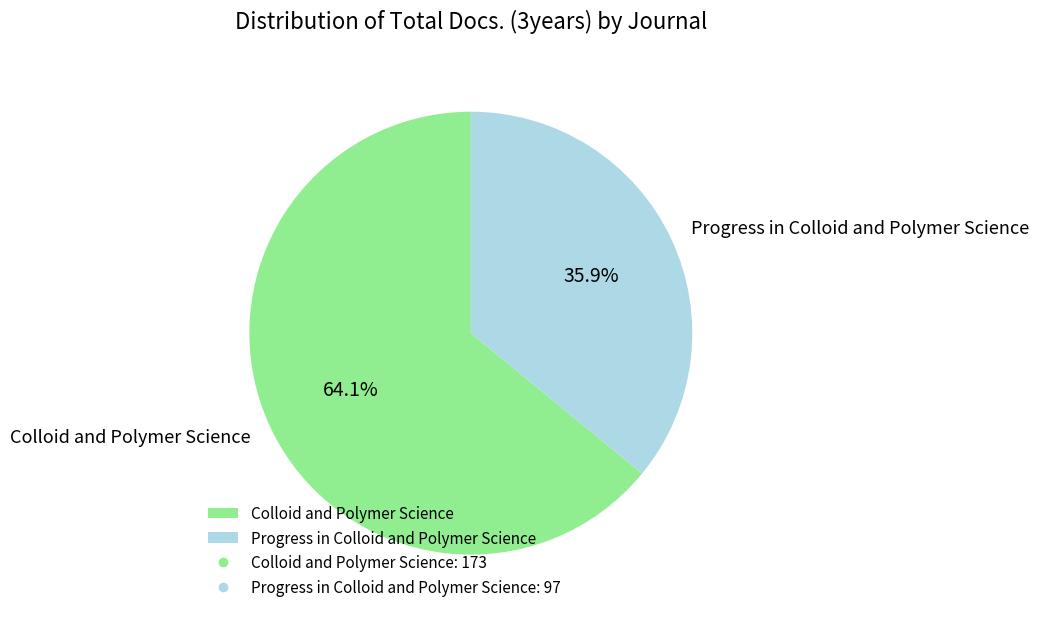

True or false: Progress in Colloid and Polymer Science accounts for 47% of the total.

False